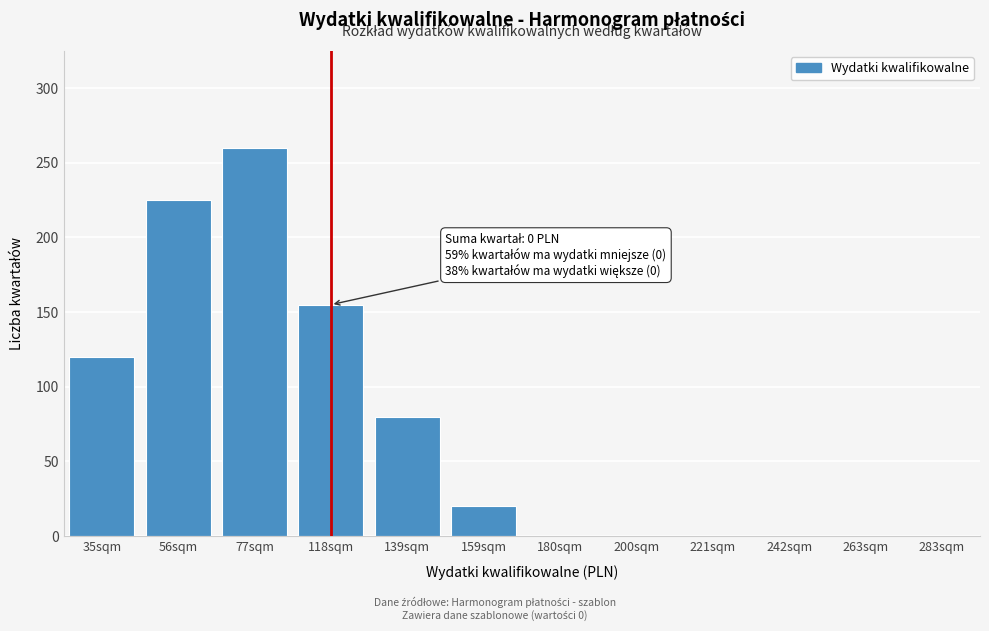

Reading left to right, extract all data points from this chart.

35sqm=120	56sqm=225	77sqm=260	118sqm=155	139sqm=80	159sqm=20	180sqm=0	200sqm=0	221sqm=0	242sqm=0	263sqm=0	283sqm=0